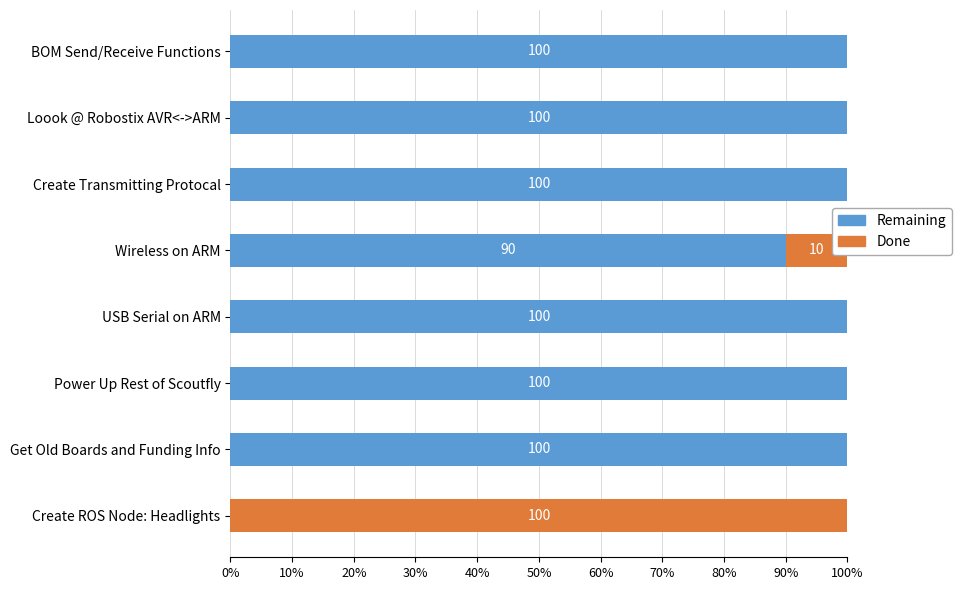

Where is Remaining nearest to the value 50?

Wireless on ARM